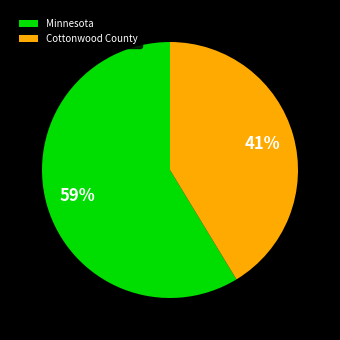

To the nearest percent, what is the average slice percentage?

50%